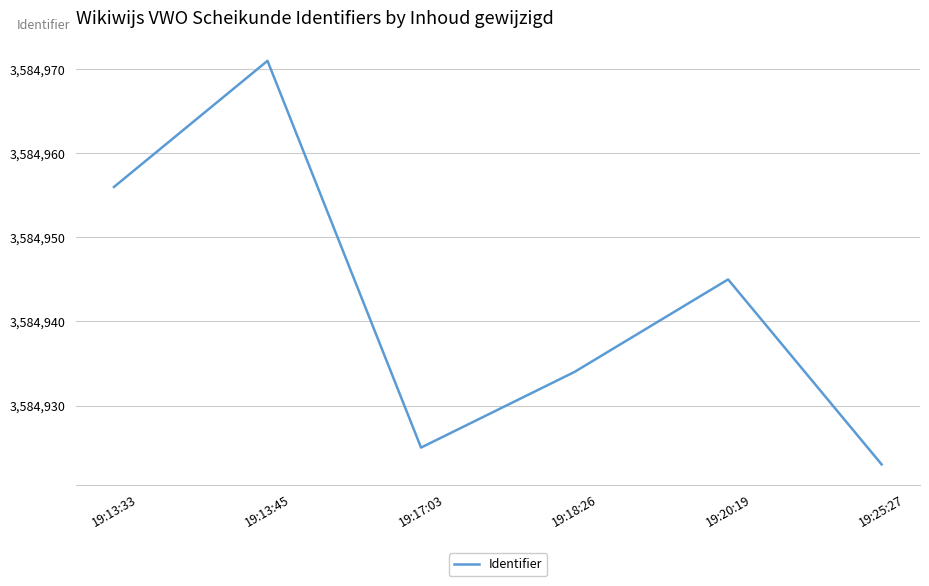

What is the change in value from 19:20:19 to 19:25:27?

-22